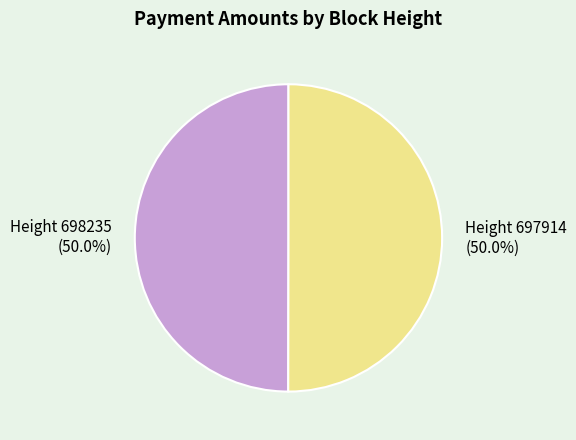

Approximately how many times larger is the value at Height 697914 (50.0%) compared to Height 698235 (50.0%)?

1.0